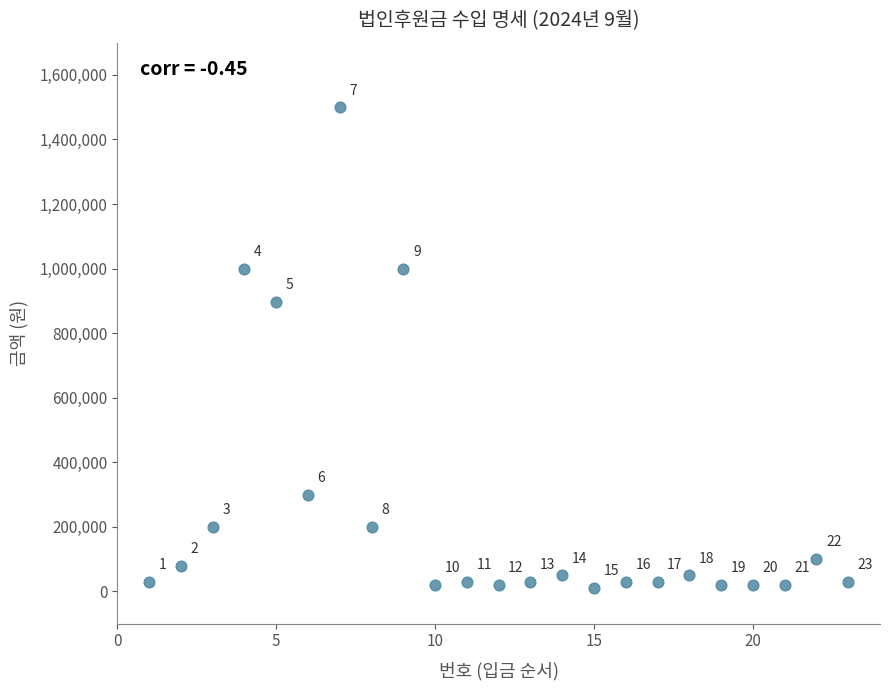

What is the range of Y values (max minus min)?

1490000